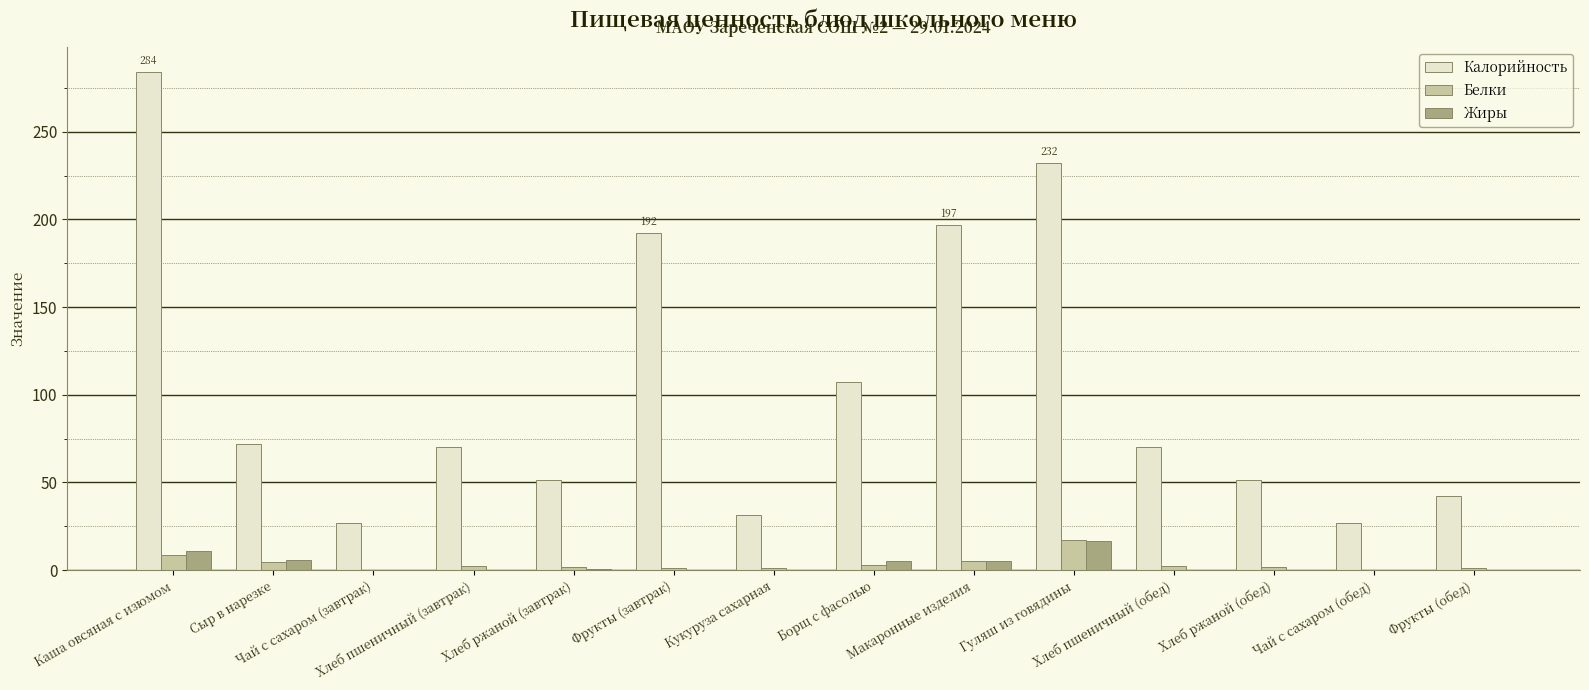

What is the sum of all Жиры values?

44.0